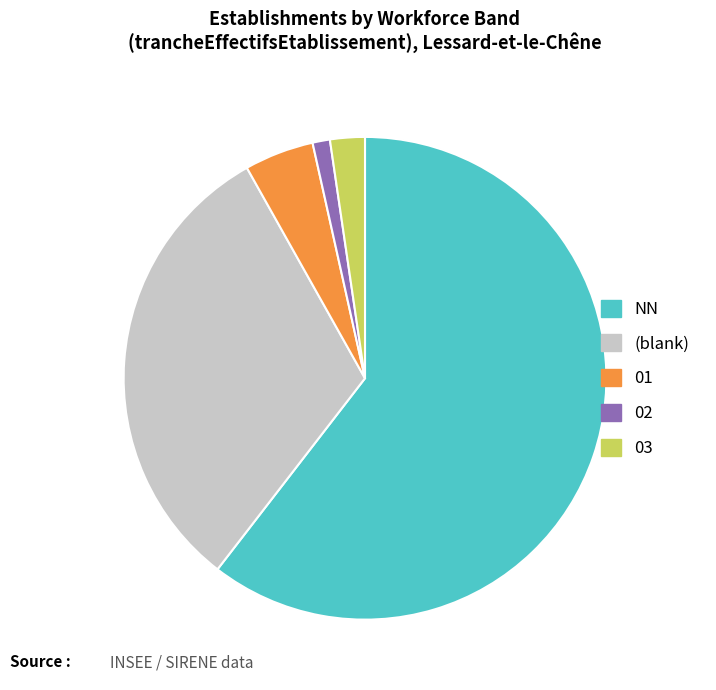

Approximately how many times larger is the value at 01 compared to 02?

4.0